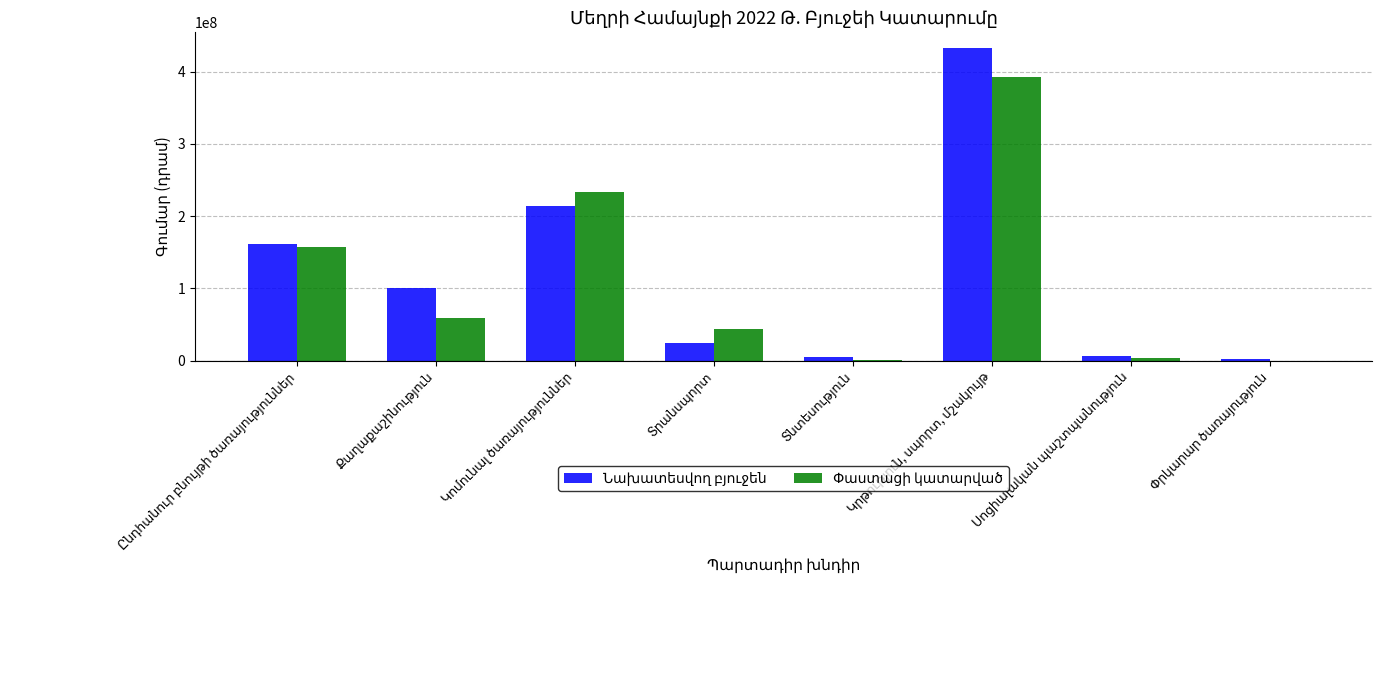

Count the number of data series in this chart.

2